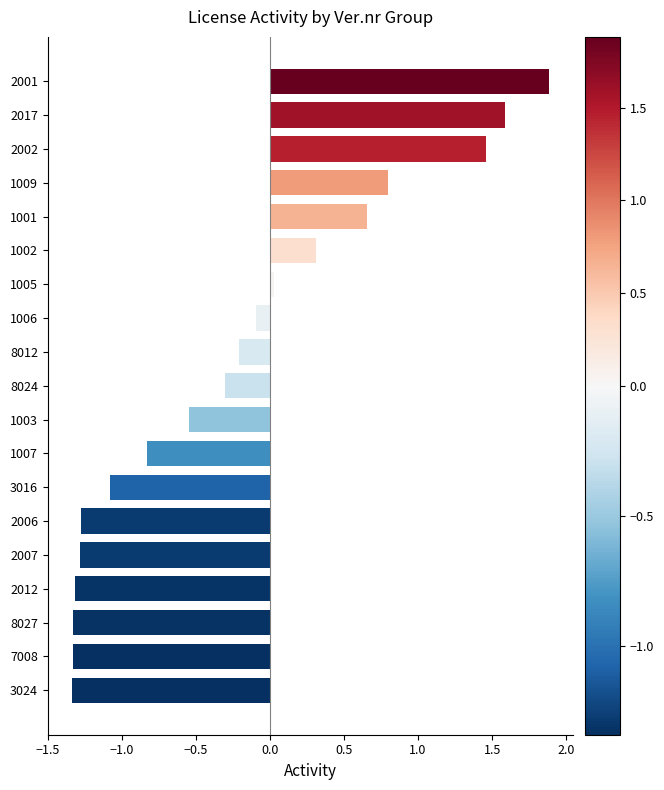

Which category has the highest value across all series?

2001